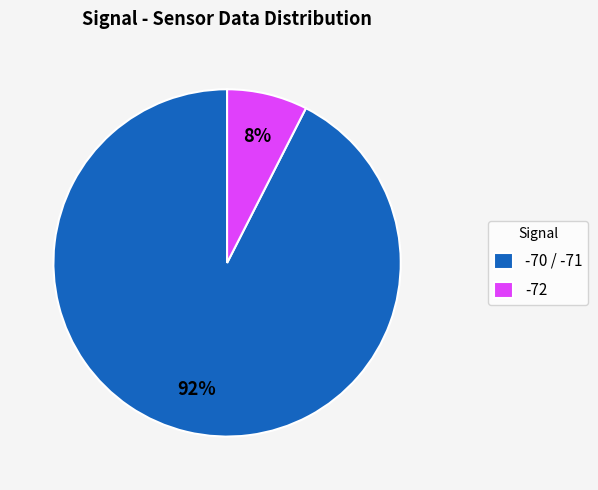

What percentage is the -72 slice, to the nearest percent?

8%